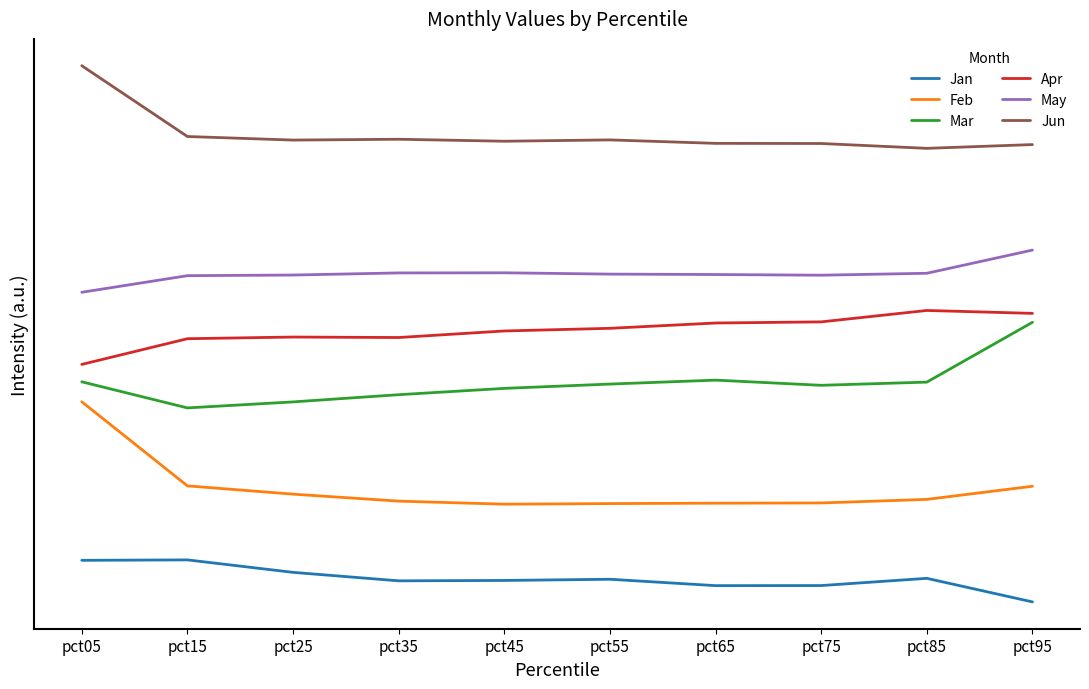

Rank the series at pct95 from highest to lowest value.

Jun, May, Apr, Mar, Feb, Jan